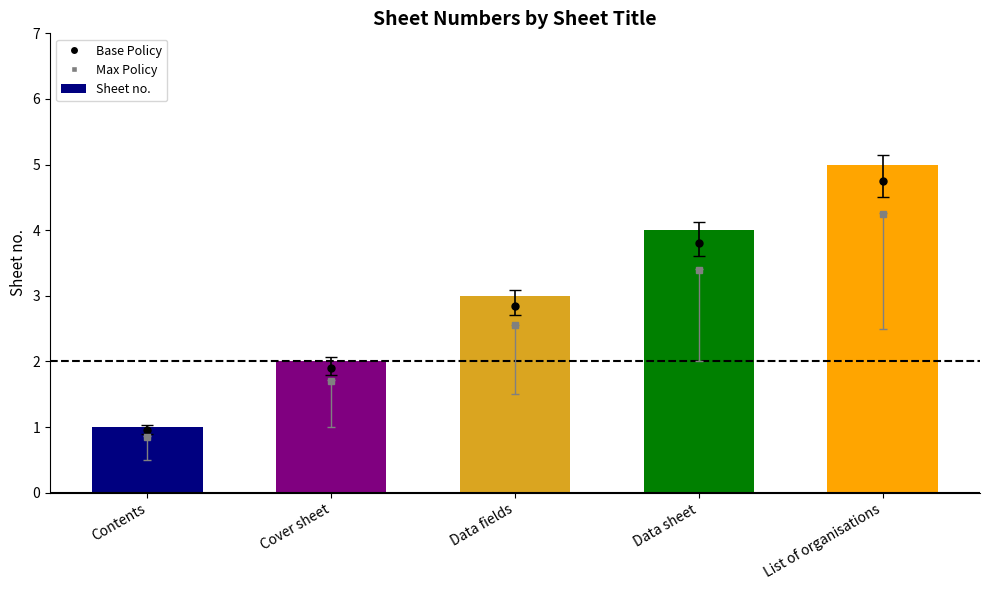

What is the sum of the values at Data fields and Data sheet?

7